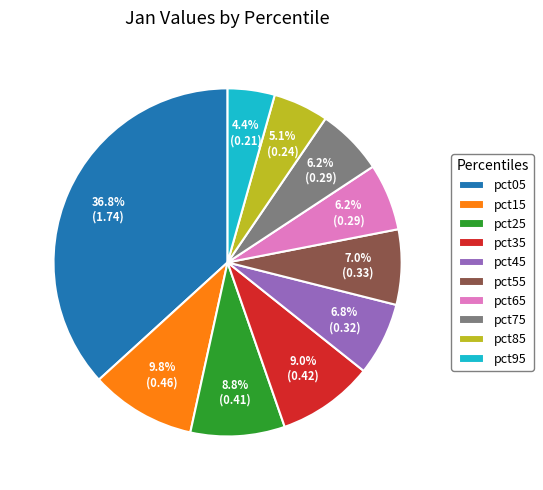

To the nearest percent, what is the difference between the pct65 and pct05 slice percentages?

31%